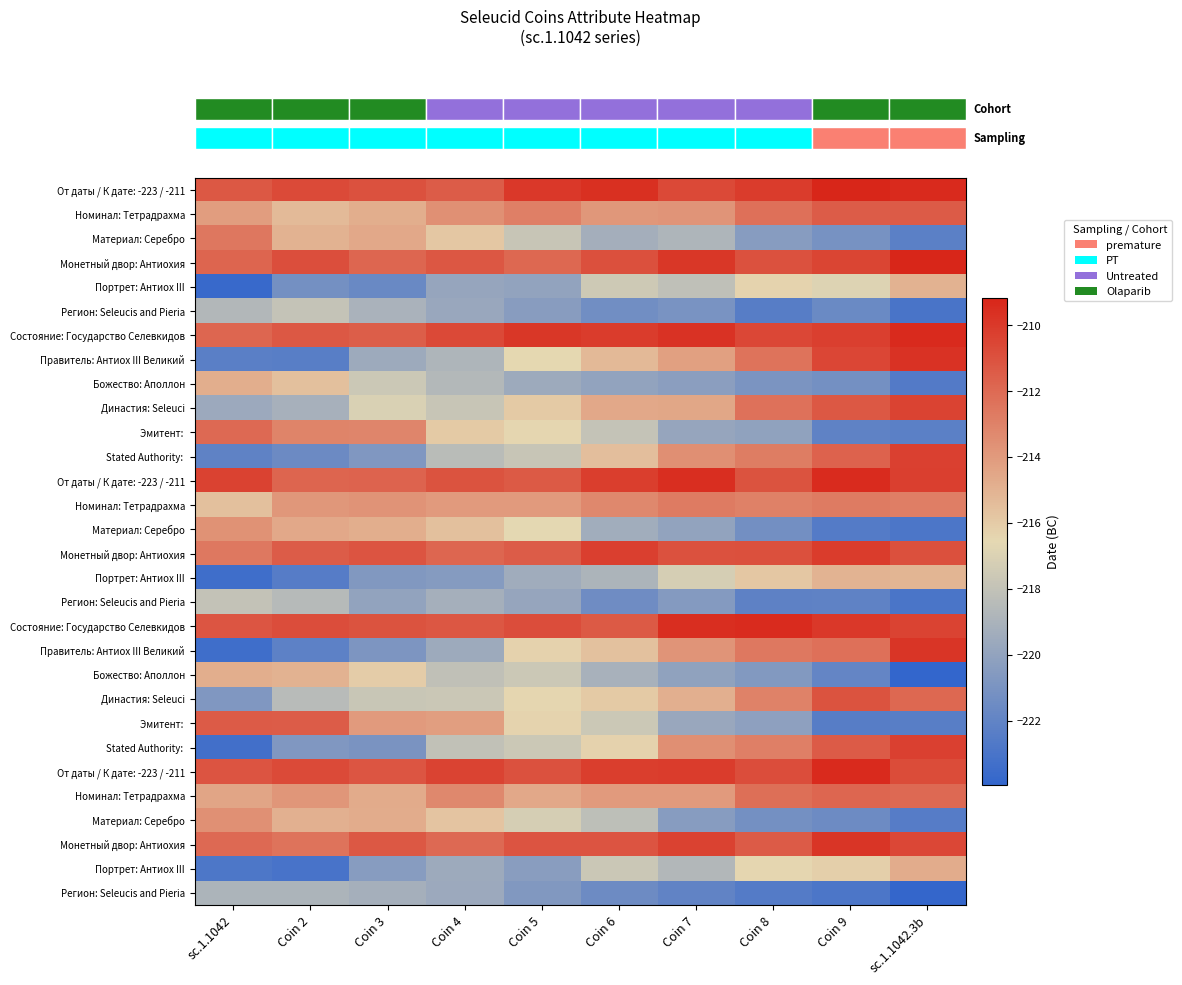

How many distinct data groups are displayed?

30